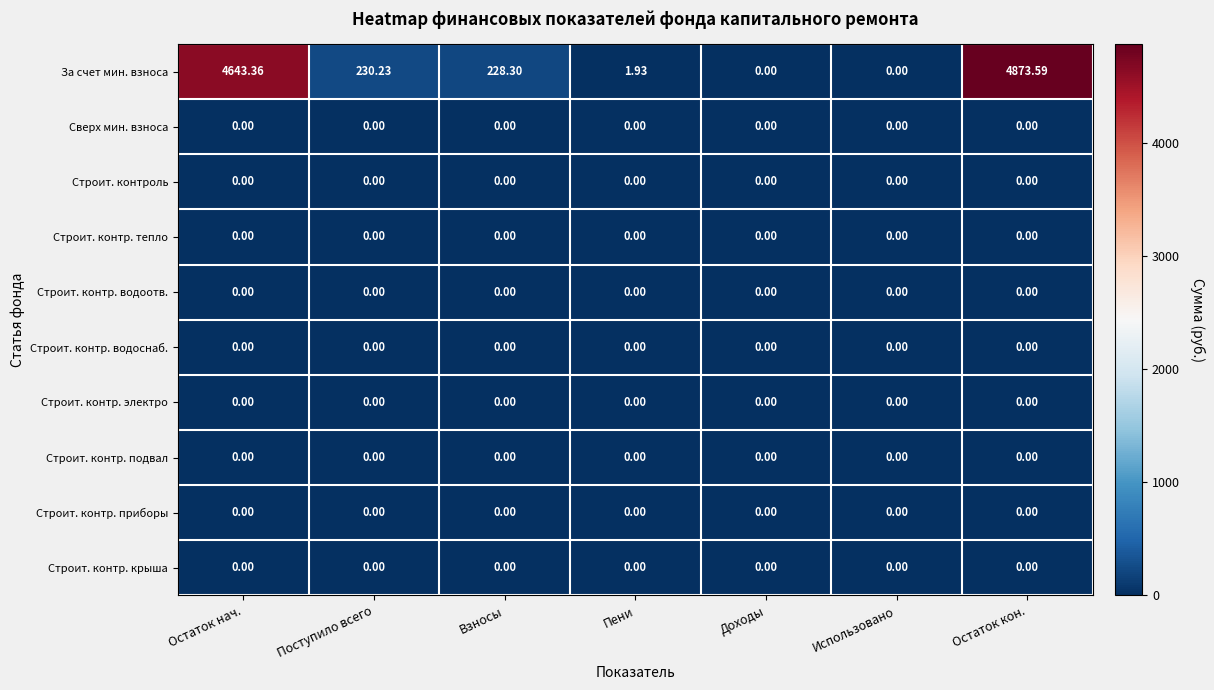

At which category is the sum across all series the highest?

Остаток кон.